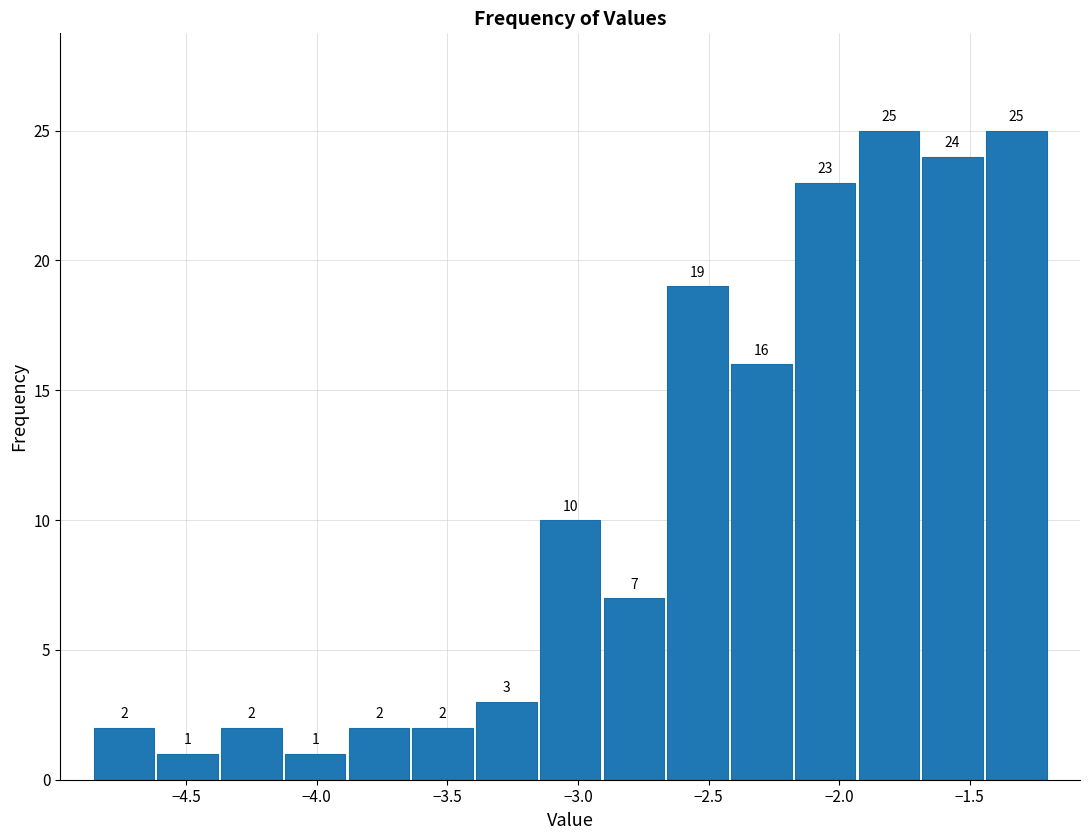

Reading left to right, transcribe this chart: for each bar, give the range it covers on the x-axis and its height. The bar edges are not printed on the chart, so give them approximately, as read against the axis.

-4.85 to -4.60: 2
-4.60 to -4.35: 1
-4.35 to -4.15: 2
-4.15 to -3.90: 1
-3.90 to -3.65: 2
-3.65 to -3.40: 2
-3.40 to -3.15: 3
-3.15 to -2.90: 10
-2.90 to -2.65: 7
-2.65 to -2.40: 19
-2.40 to -2.20: 16
-2.20 to -1.95: 23
-1.95 to -1.70: 25
-1.70 to -1.45: 24
-1.45 to -1.20: 25